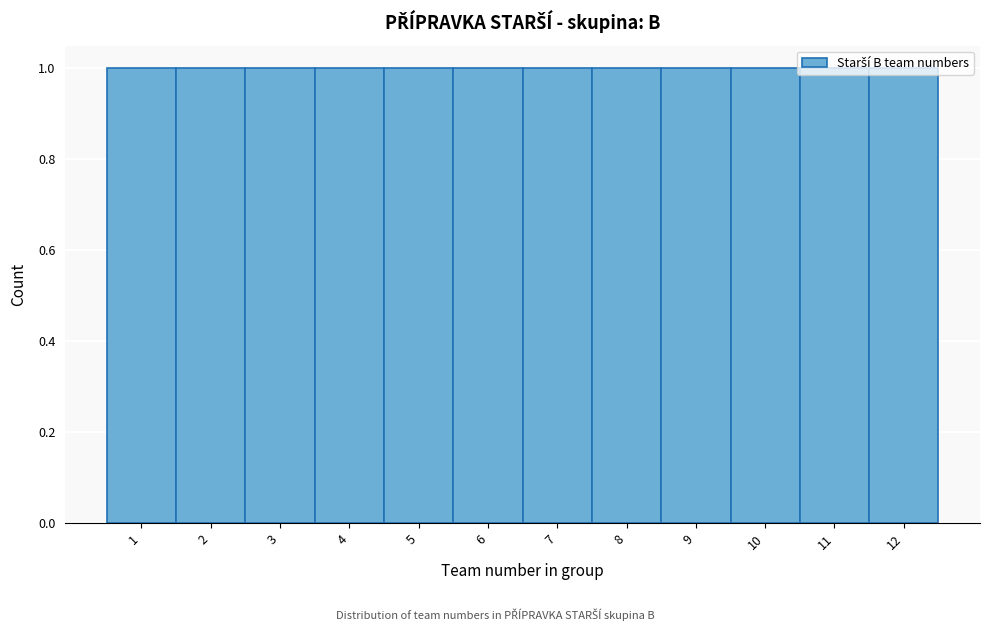

What is the height of the bar covering 6.5 to 7.5 on the x-axis? The values are not printed on the chart, so give them approximately, as read against the axis.

1